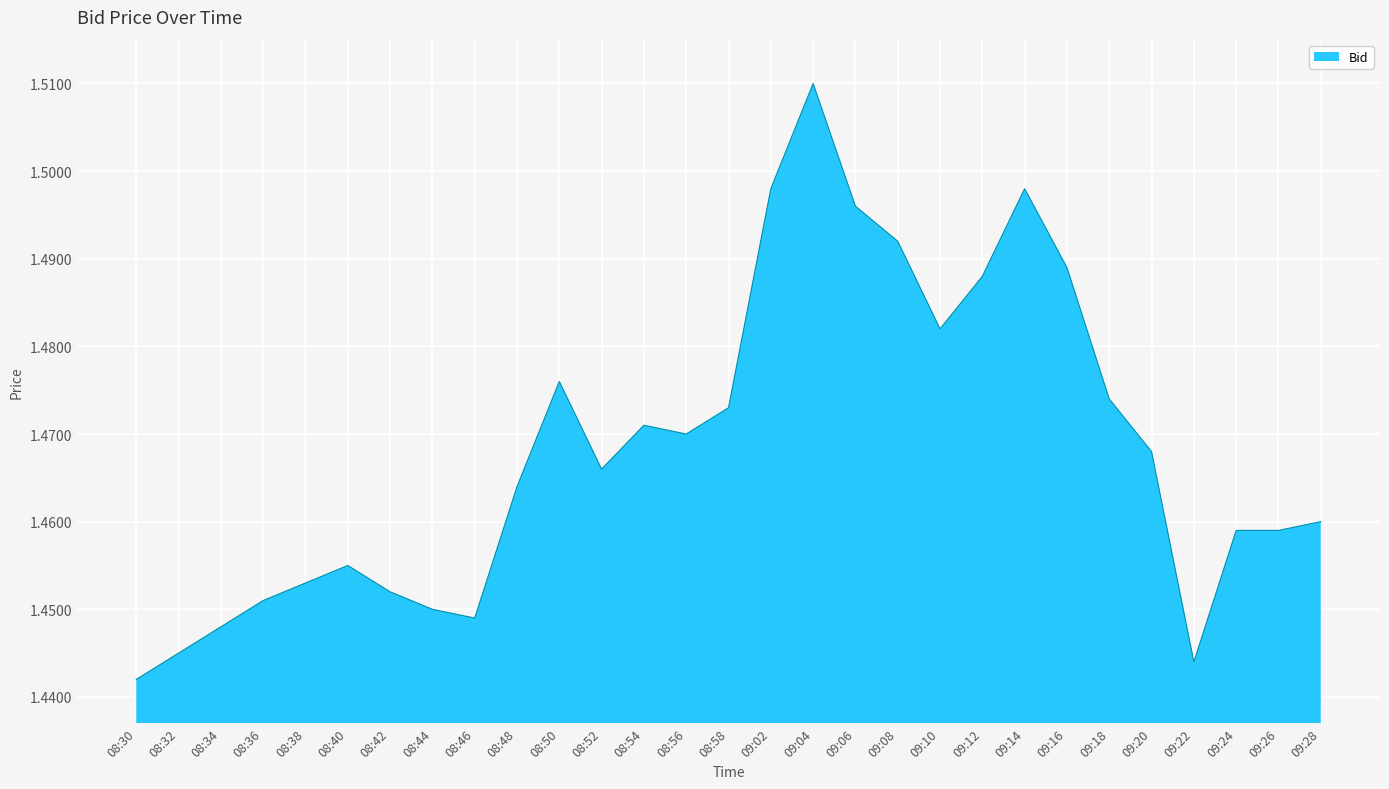

What position from the left is 08:46?

9